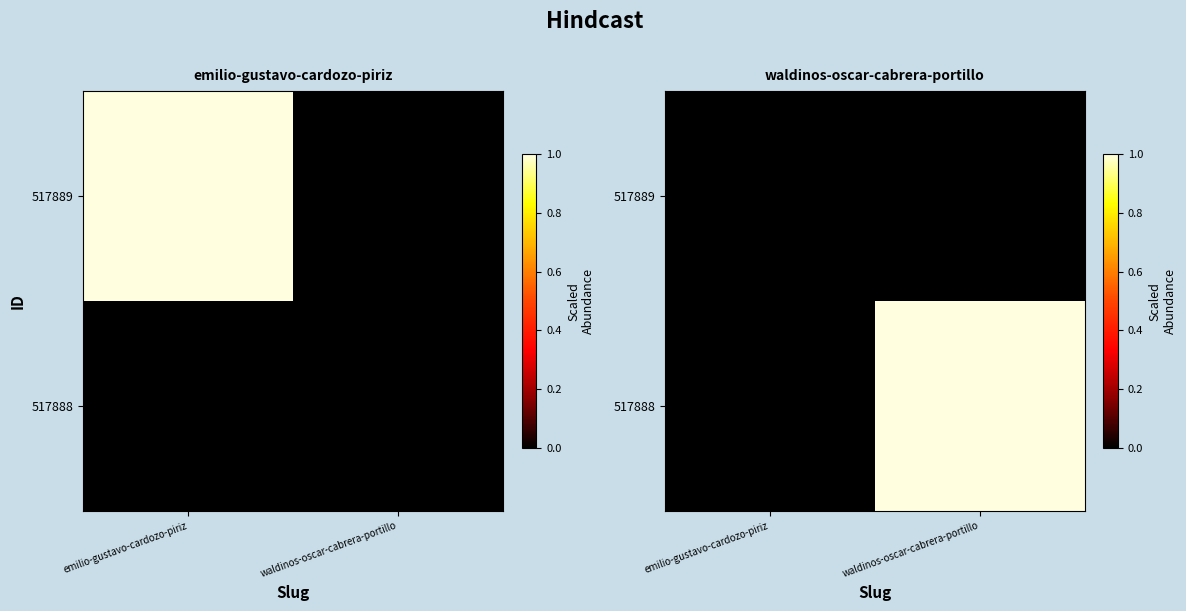

List the series in order of their overall mean, lowest first.

517889, 517888